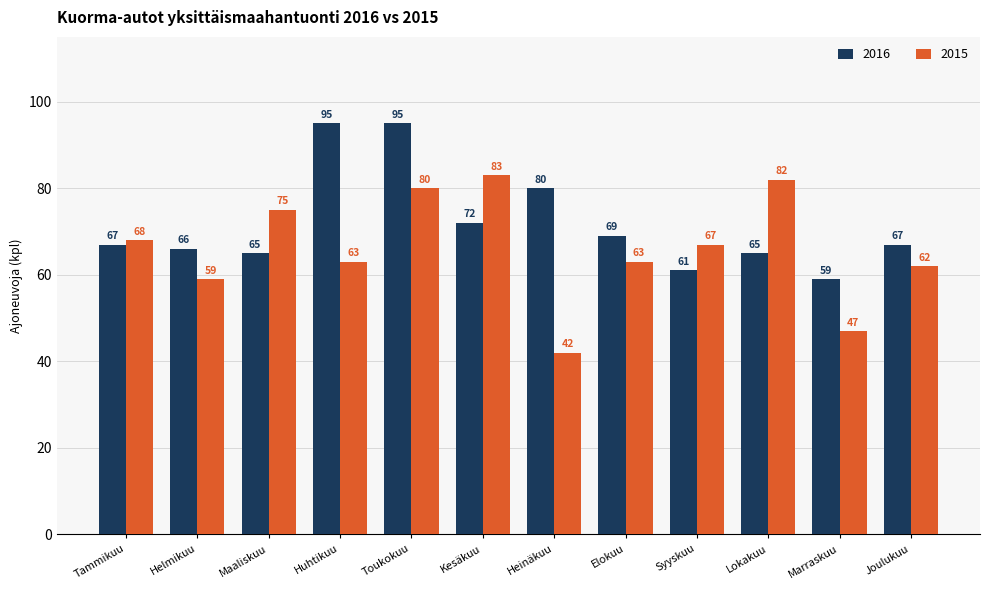

True or false: 2015 has a value of 17 at Marraskuu.

False